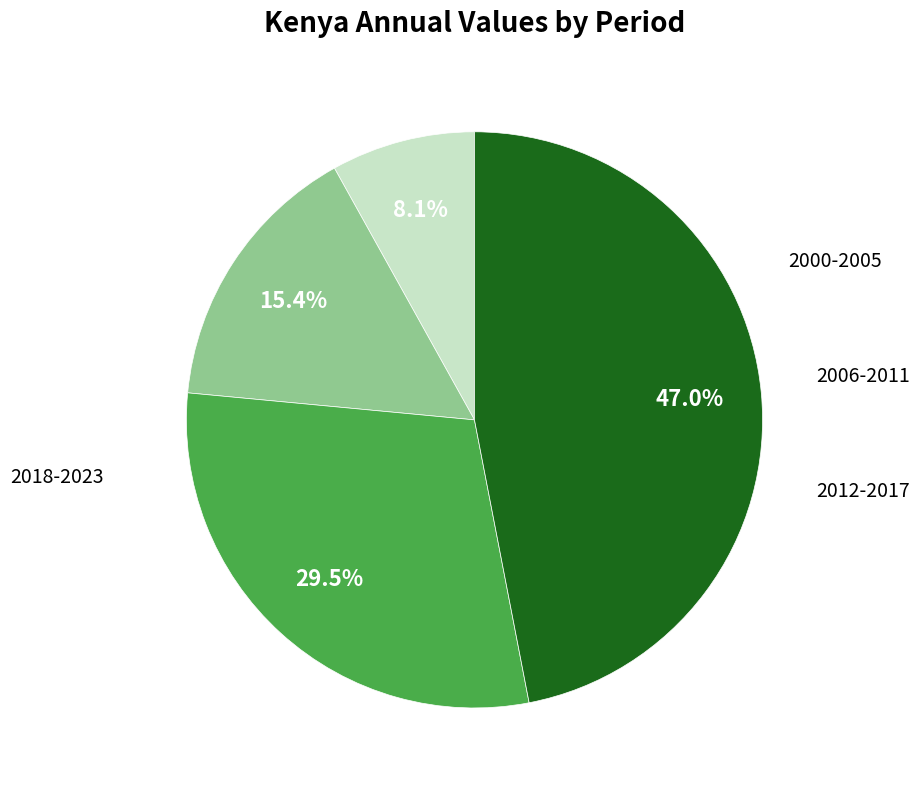

Is there any slice that represents more than half of the pie?

No